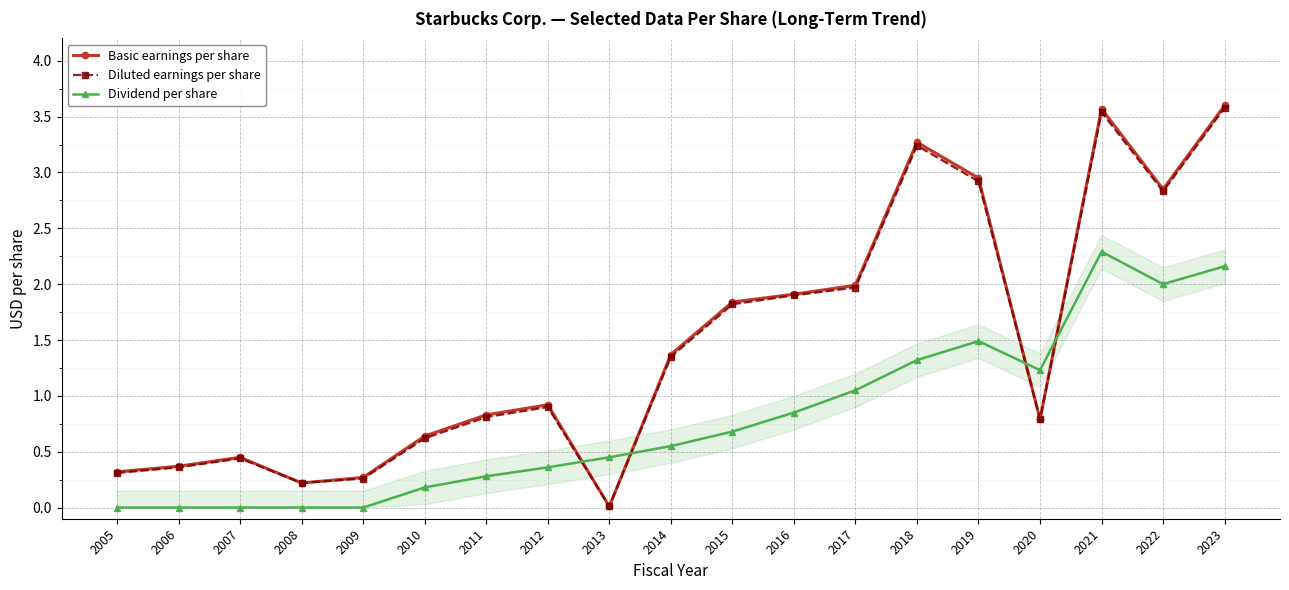

Reading right to left, what are all the values shown in this chart?

Basic earnings per share: 3.6	2.9	3.6	0.8	3.0	3.3	2.0	1.9	1.8	1.4	0.0	0.9	0.8	0.6	0.3	0.2	0.5	0.4	0.3
Diluted earnings per share: 3.6	2.8	3.5	0.8	2.9	3.2	2.0	1.9	1.8	1.4	0.0	0.9	0.8	0.6	0.3	0.2	0.4	0.4	0.3
Dividend per share: 2.2	2.0	2.3	1.2	1.5	1.3	1.1	0.8	0.7	0.6	0.5	0.4	0.3	0.2	0.0	0.0	0.0	0.0	0.0